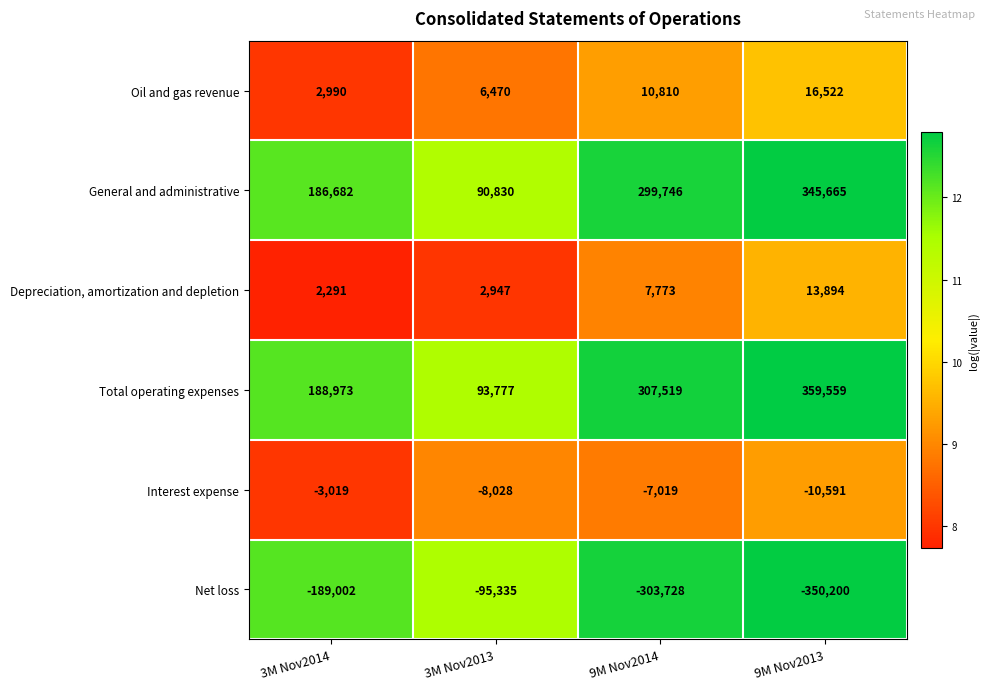

Which series changed the most between 9M Nov2014 and 9M Nov2013?

Total operating expenses